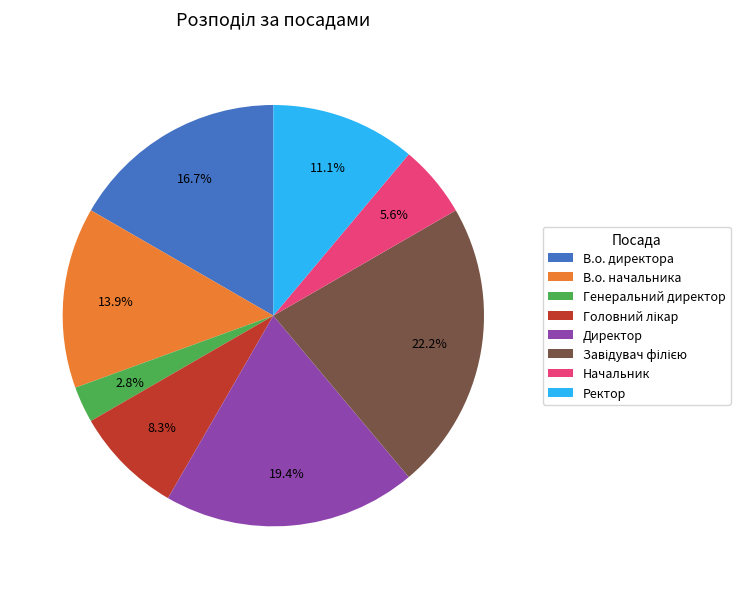

How many slices are in this pie chart?

8